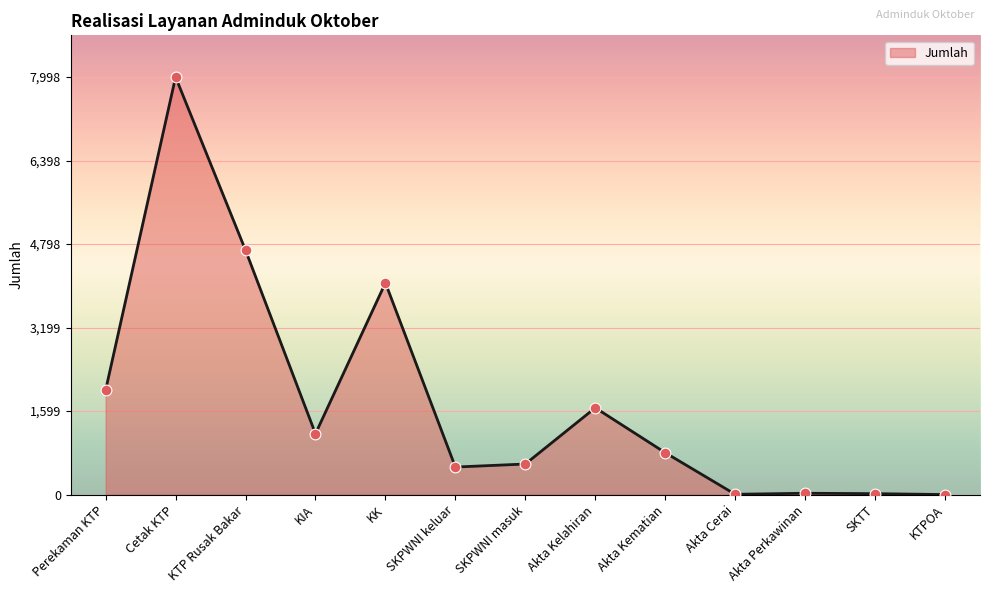

Approximately how many times larger is the value at Akta Kematian compared to KK?

0.2